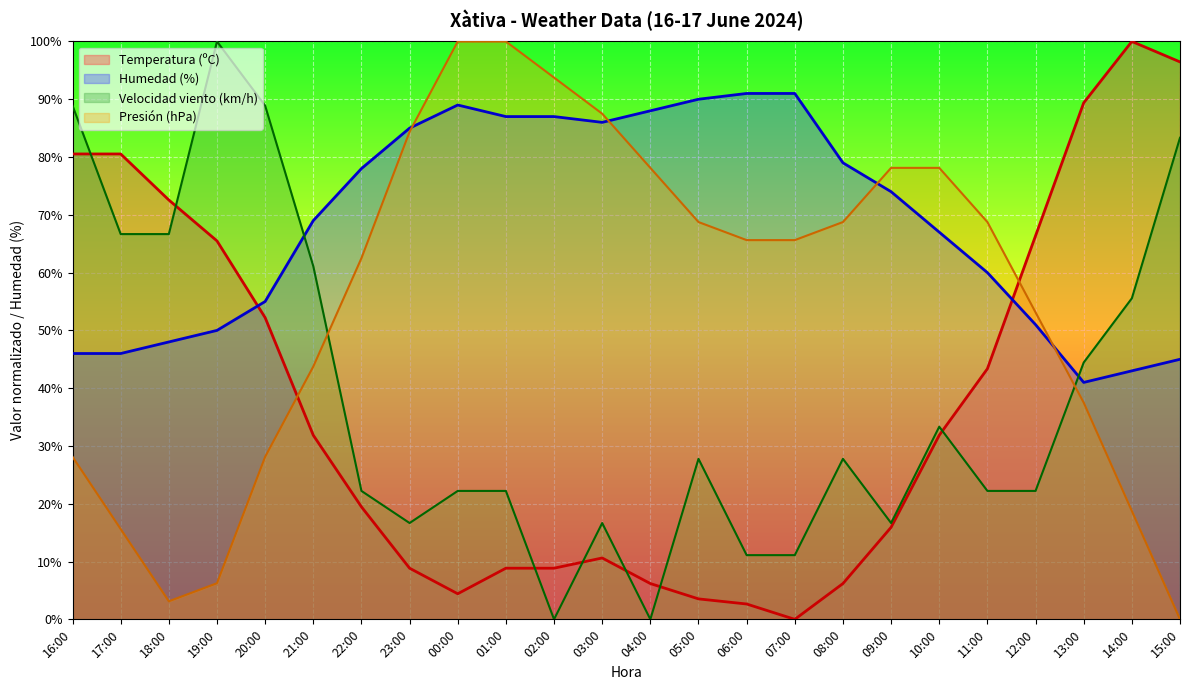

List the series in order of their peak value, highest first.

Temperatura (ºC), Velocidad del viento (km/h), Presión (hPa), Humedad (%)